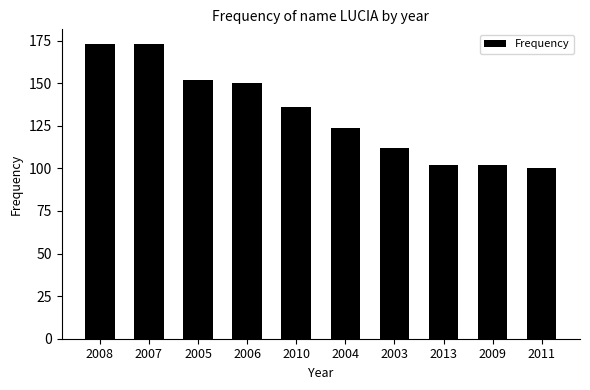

What position from the right is 2011?

1